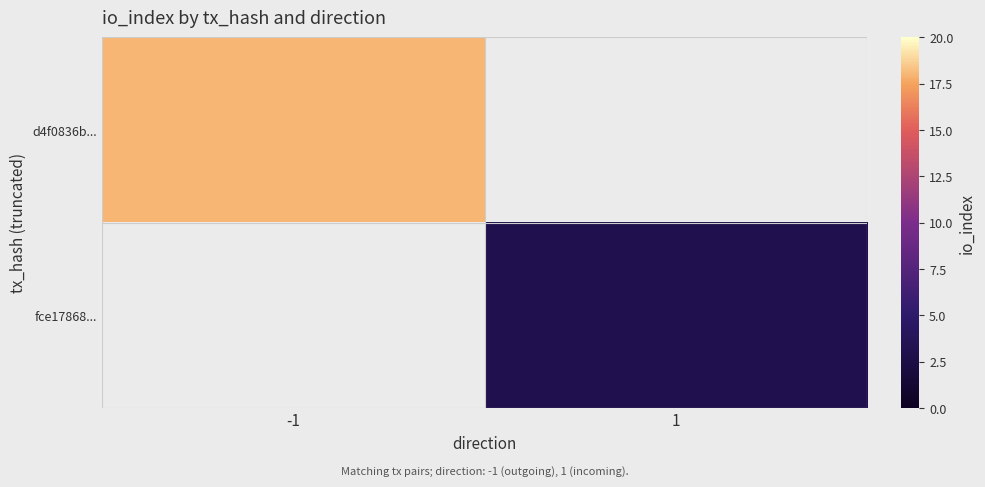

At how many categories does at least one series exceed 15?

1